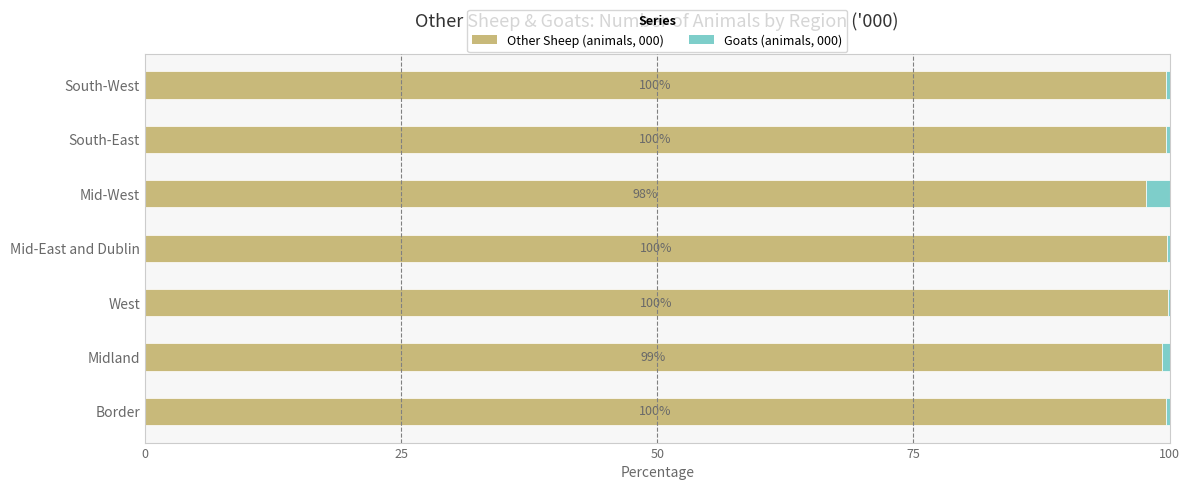

Read the Other Sheep (animals, 000) value at Midland.

99.3